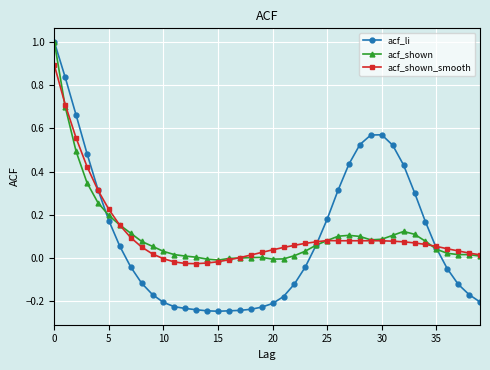

Which series has the widest spread of values?

acf_li